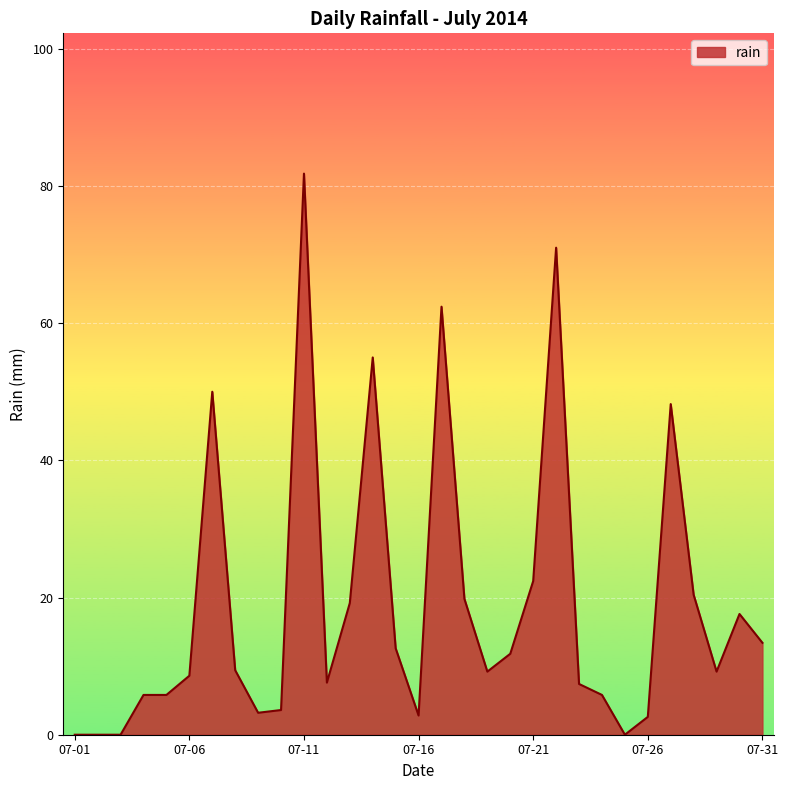

What is the maximum value shown in the chart?

81.8